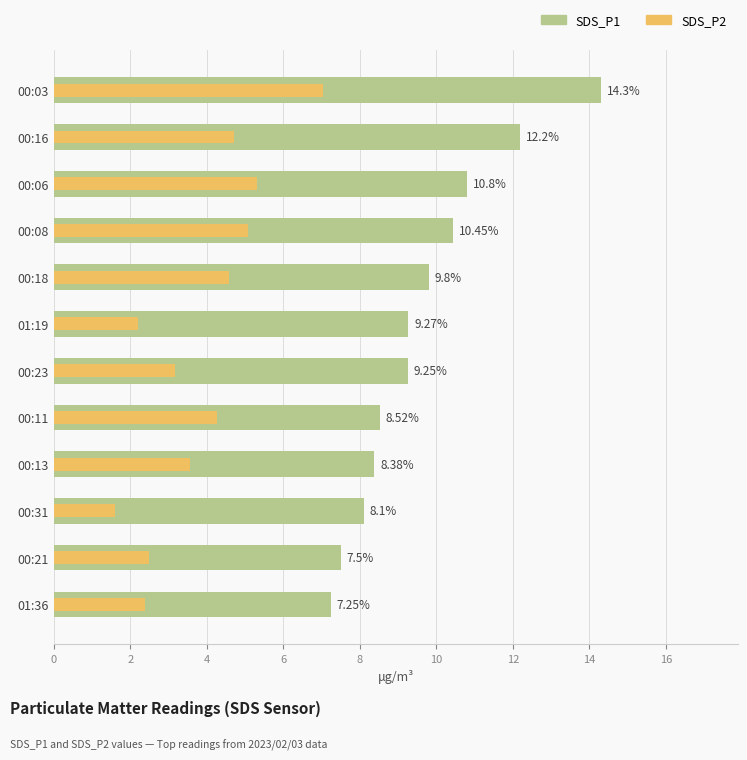

Which series has the largest total across all categories?

SDS_P1